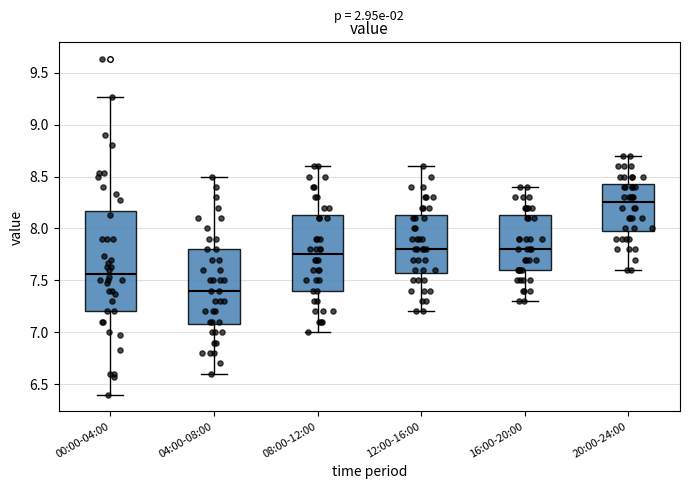

Where is the upper edge of the box for 16:00-20:00 on the y-axis? The values are not printed on the chart, so give them approximately, as read against the axis.

8.15